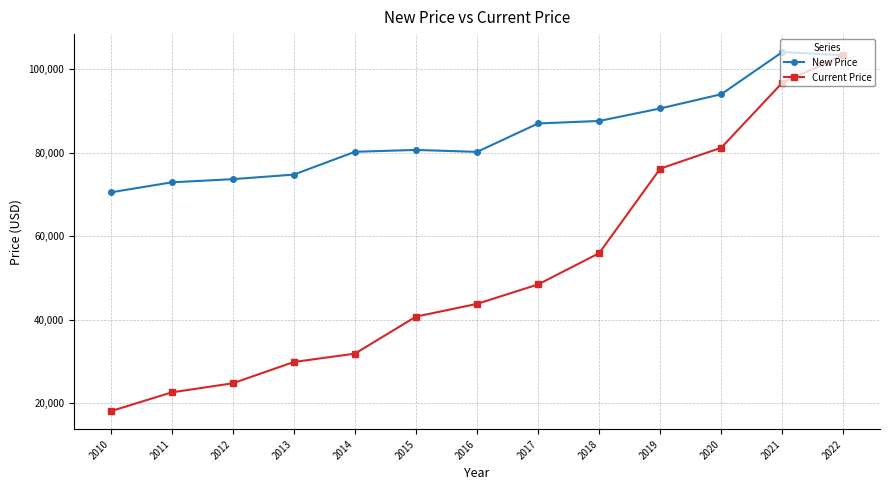

True or false: New Price and Current Price intersect in this chart.

False